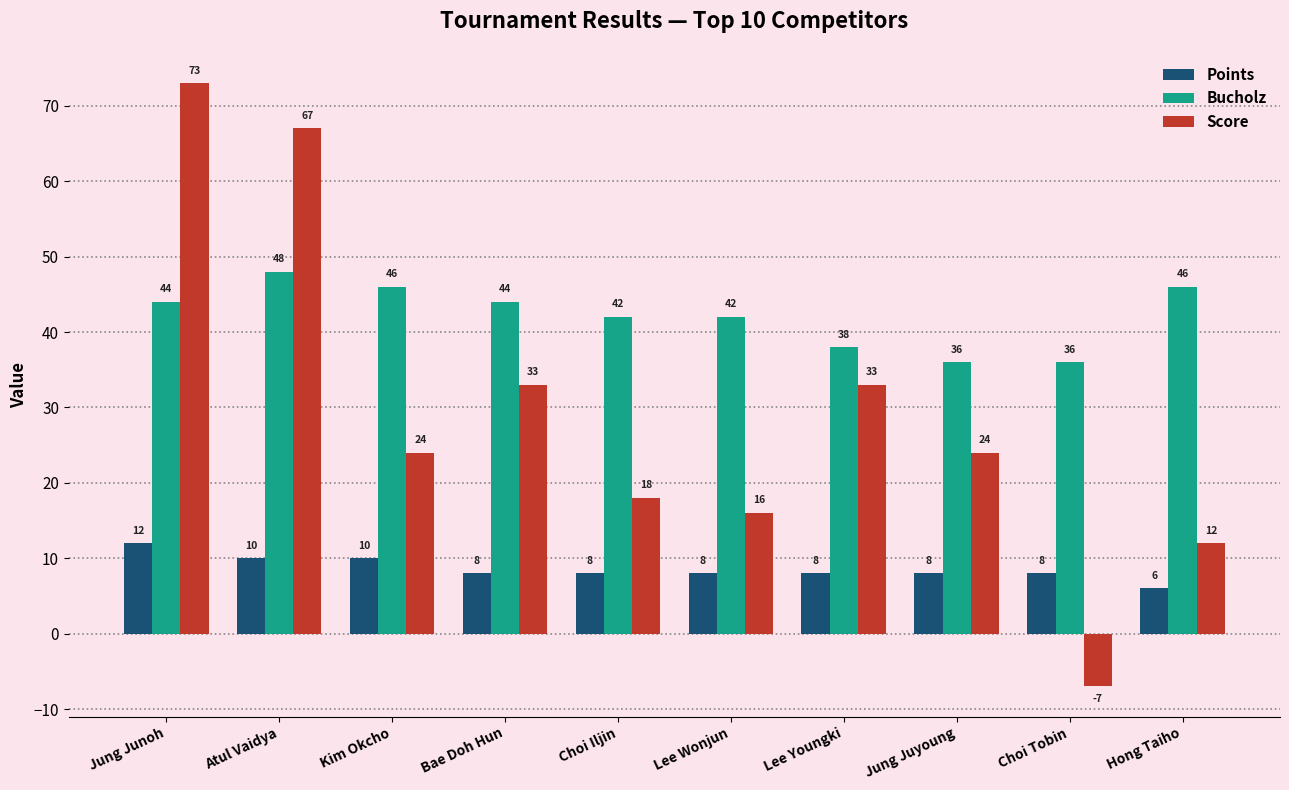

How many Bucholz values are between 38 and 46?

7